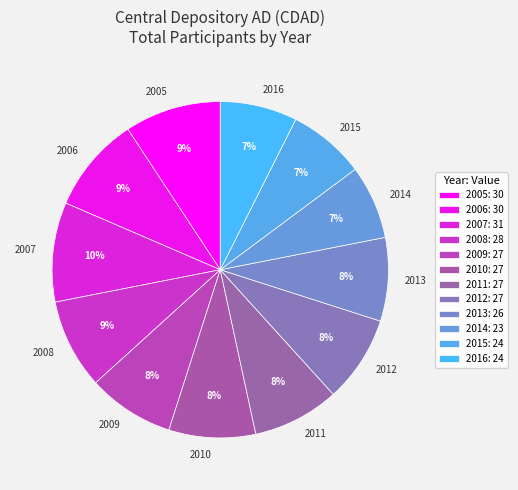

Is it true that 2008 is 1% of the pie?

False